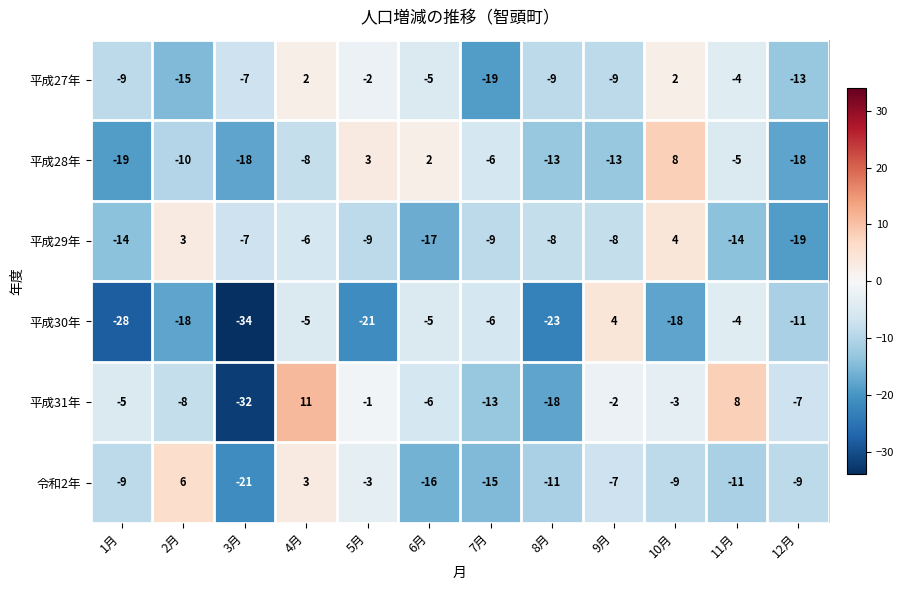

The 平成31年 series shows -5 at 1月. True or false?

True